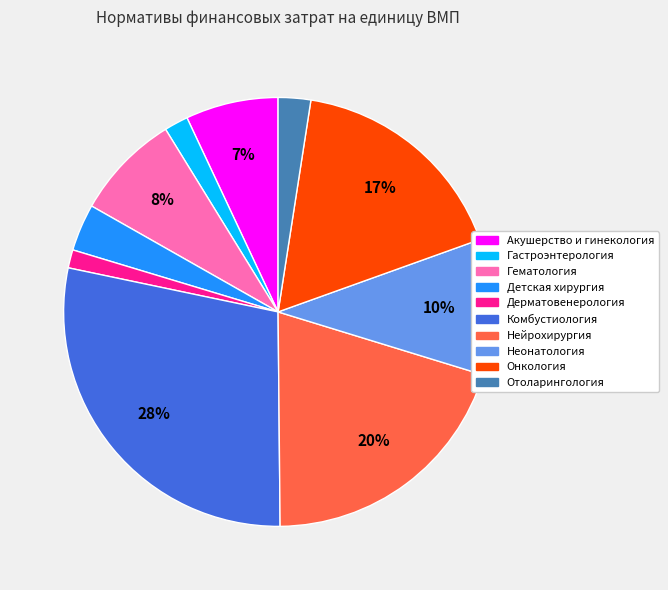

Between Акушерство и гинекология and Онкология, which is larger?

Онкология